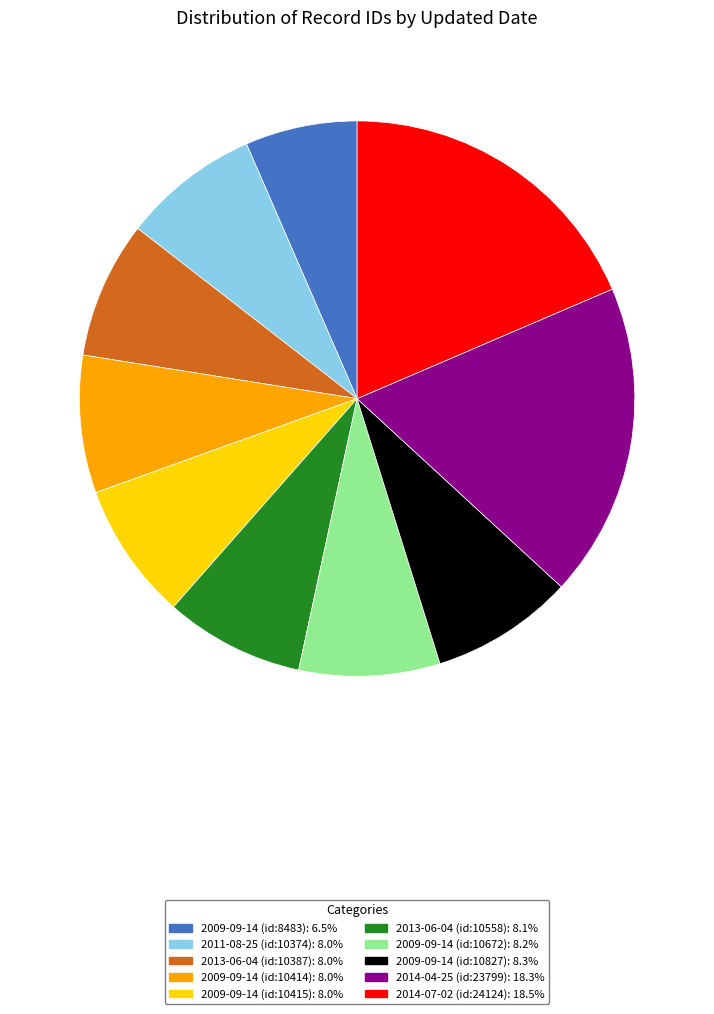

Combined, do 2009-09-14 (id:10672) and 2009-09-14 (id:10415) account for over 50%?

No